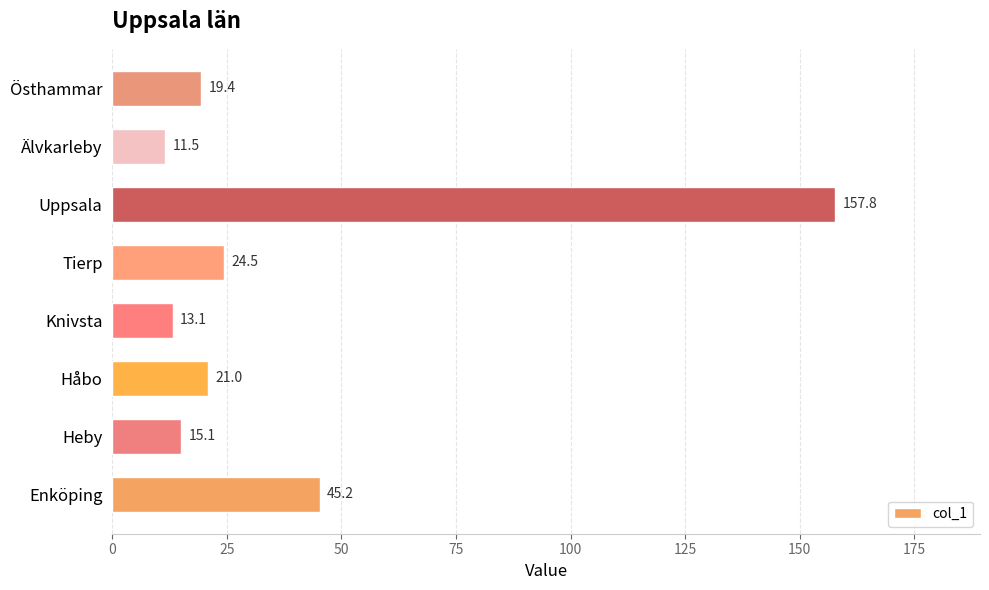

Reading bottom to top, extract all data points from this chart.

45.2	15.1	21.0	13.1	24.5	157.8	11.5	19.4